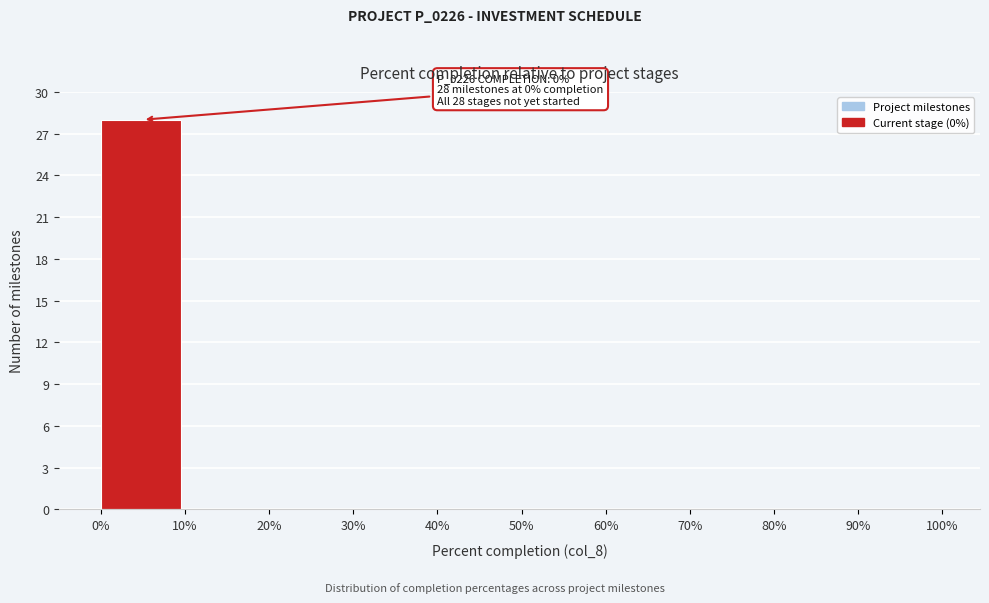

Which range on the x-axis has the tallest bar?

0% to 10%